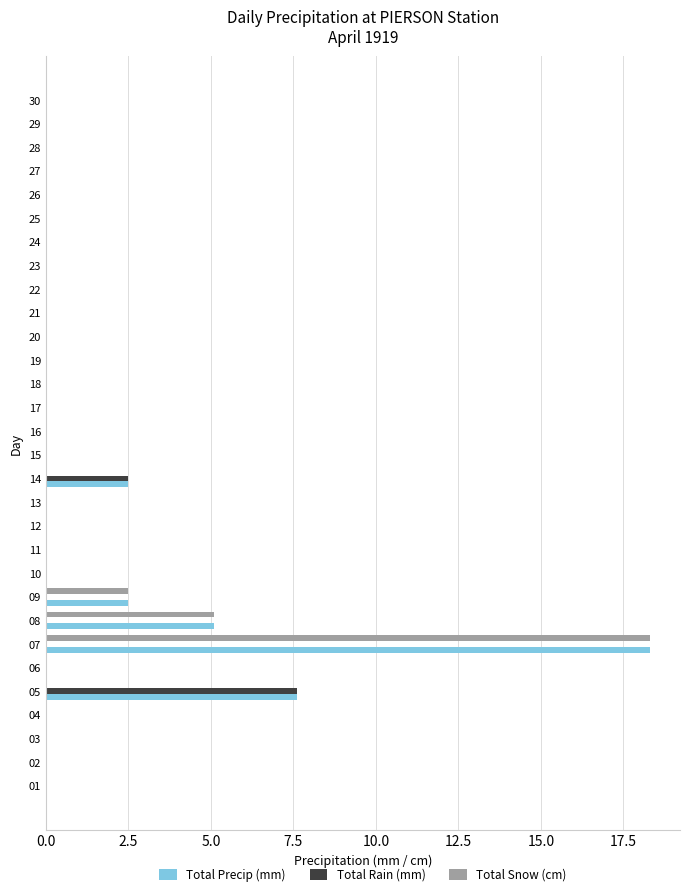

Count the number of data series in this chart.

3